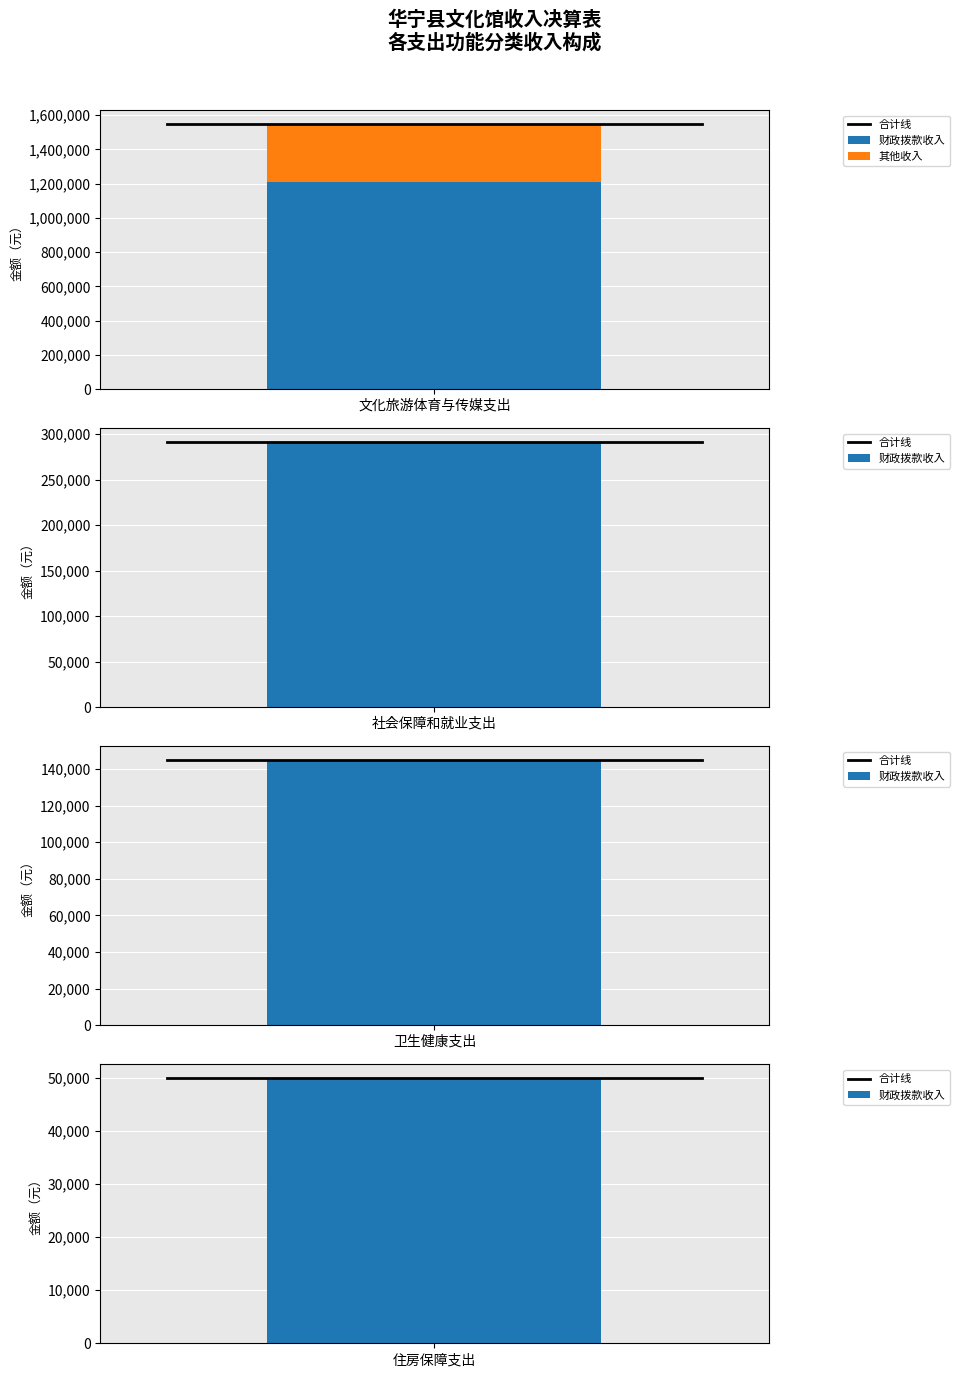

Which series has the largest total across all categories?

财政拨款收入